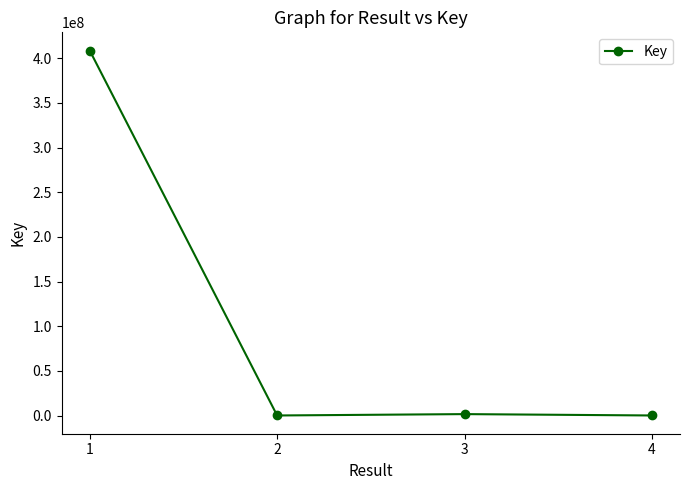

What is the change in value from 1 to 3?

-406921086